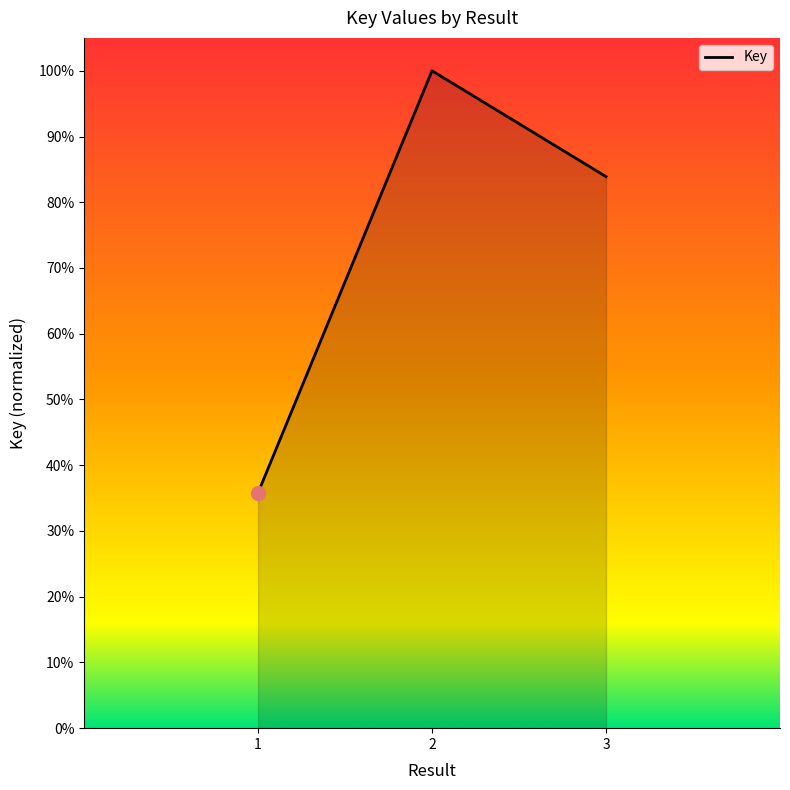

Does the chart have visible grid lines?

No